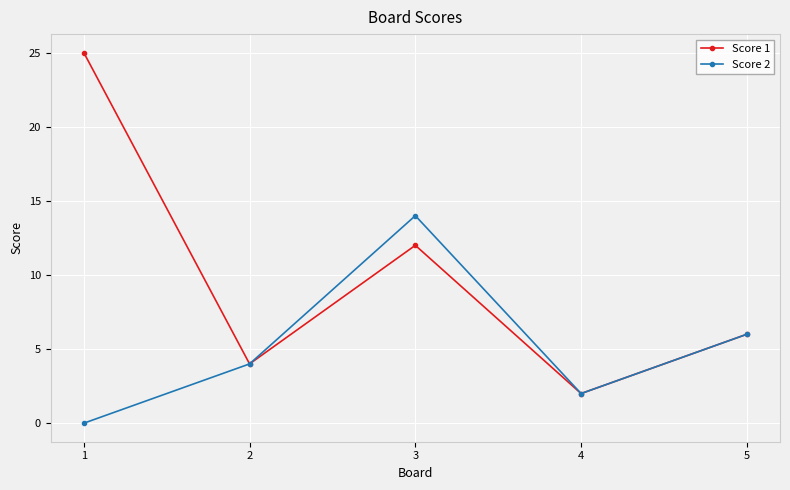

At which label does Score 1 reach its minimum?

4